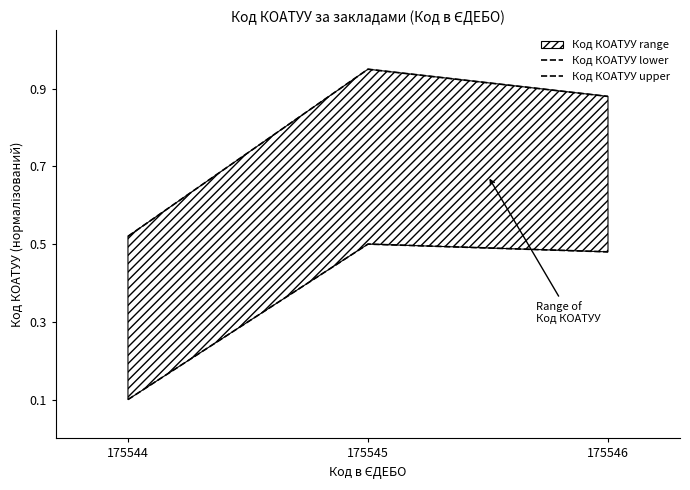

Is this an area chart (filled region under the line)?

No